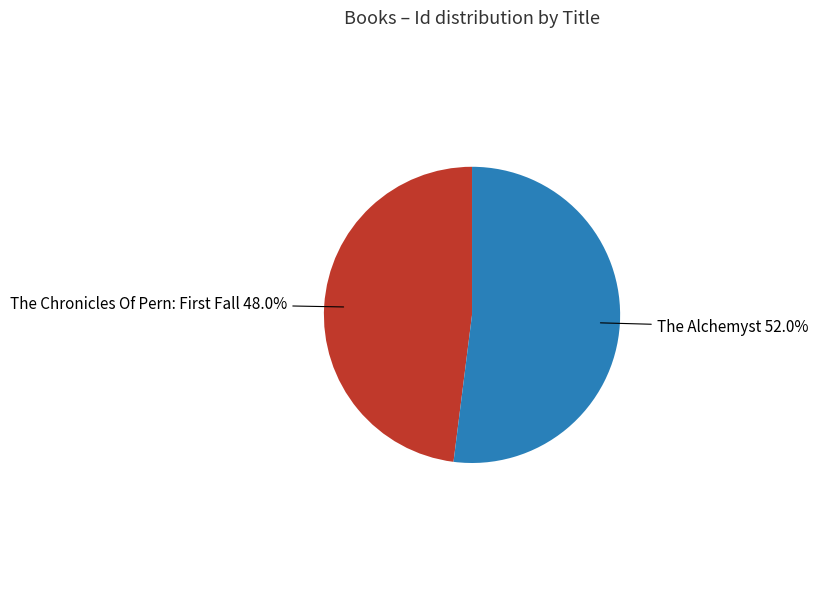

How many slices are in this pie chart?

2